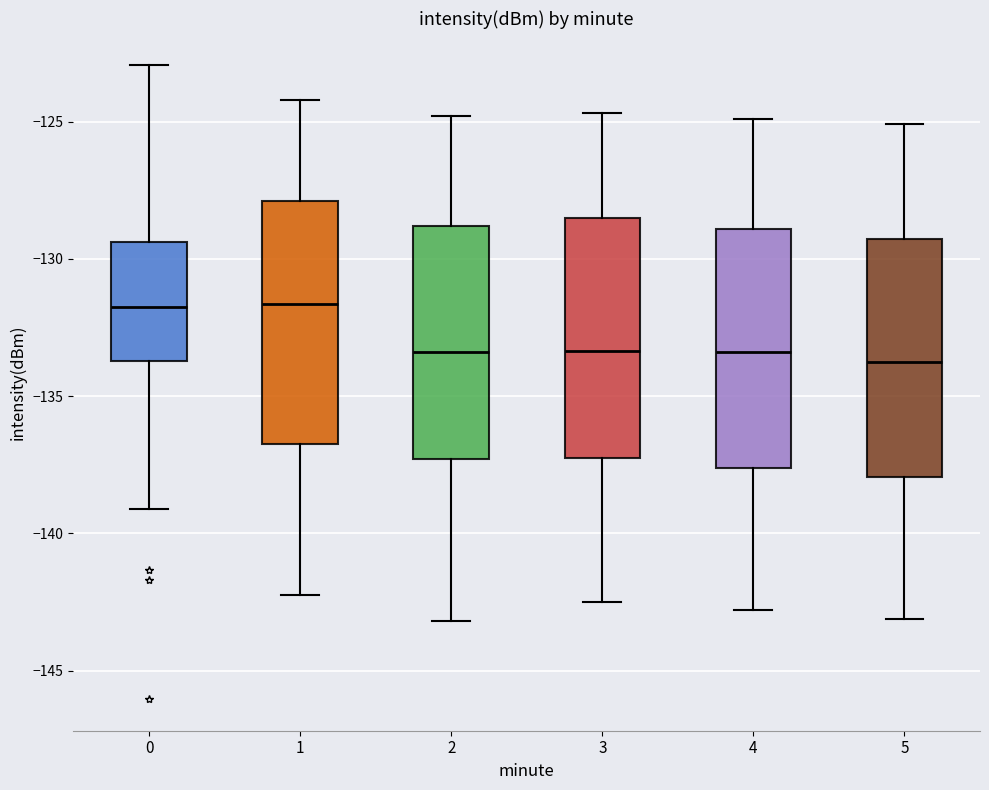

Reading left to right, transcribe this box plot: for each box, give where its median line is, the range the box spans, and where its two whiskers end, as read against the y-axis. The values are not printed on the chart, so give them approximately, as read against the axis.

0: median -132.0, box -133.5 to -129.5, whiskers -139.0 to -123.0
1: median -131.5, box -136.5 to -128.0, whiskers -142.0 to -124.0
2: median -133.5, box -137.5 to -129.0, whiskers -143.0 to -125.0
3: median -133.5, box -137.0 to -128.5, whiskers -142.5 to -124.5
4: median -133.5, box -137.5 to -129.0, whiskers -143.0 to -125.0
5: median -133.5, box -138.0 to -129.5, whiskers -143.0 to -125.0